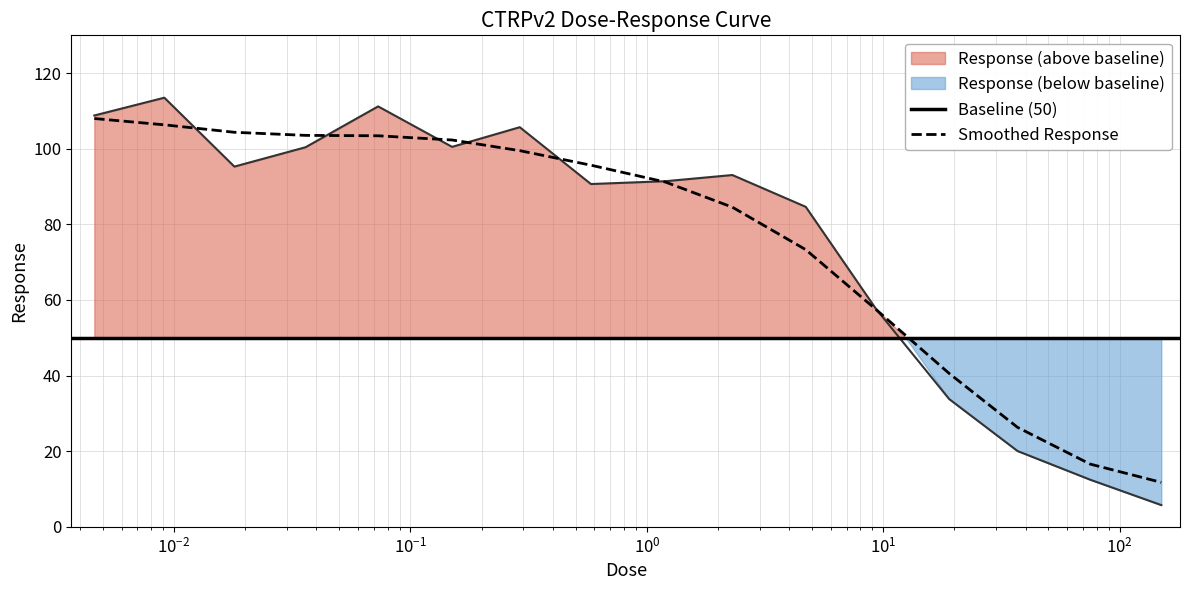

The value at 4.7 is 144.7. True or false?

False